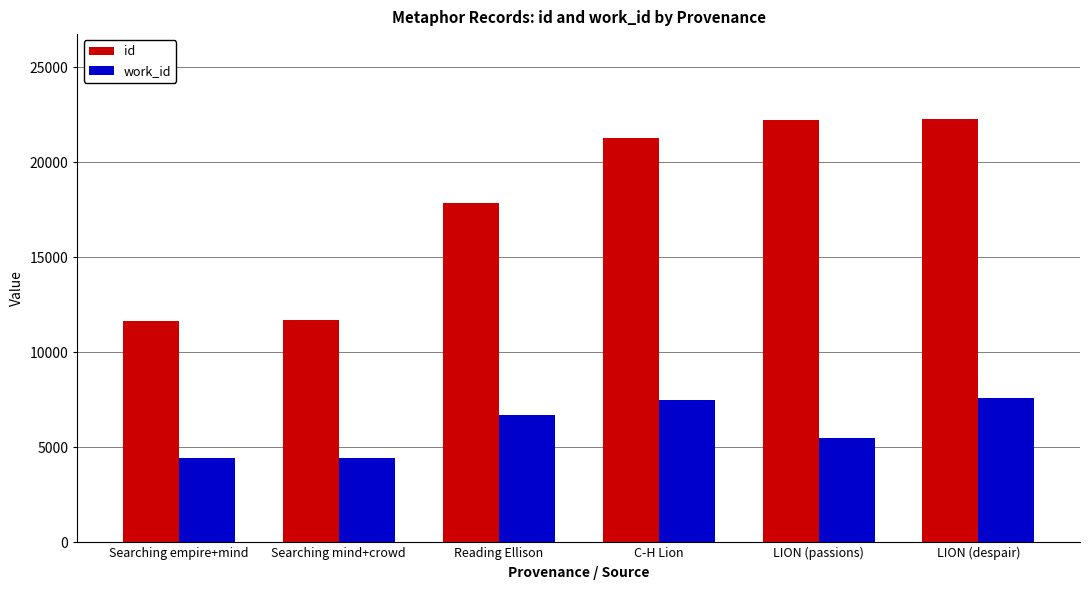

Rank the series by their average value, from lowest to highest.

work_id, id